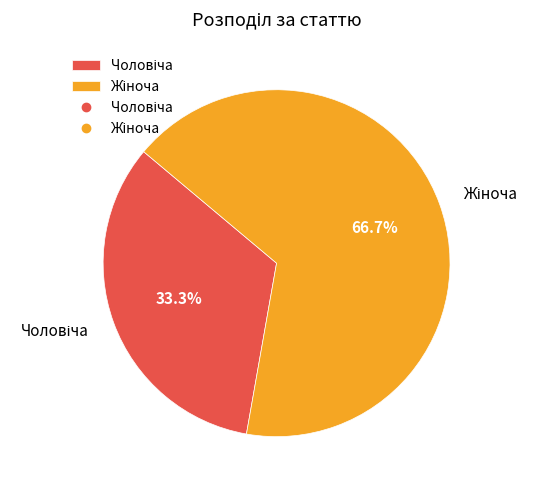

Is there any slice that represents more than half of the pie?

Yes